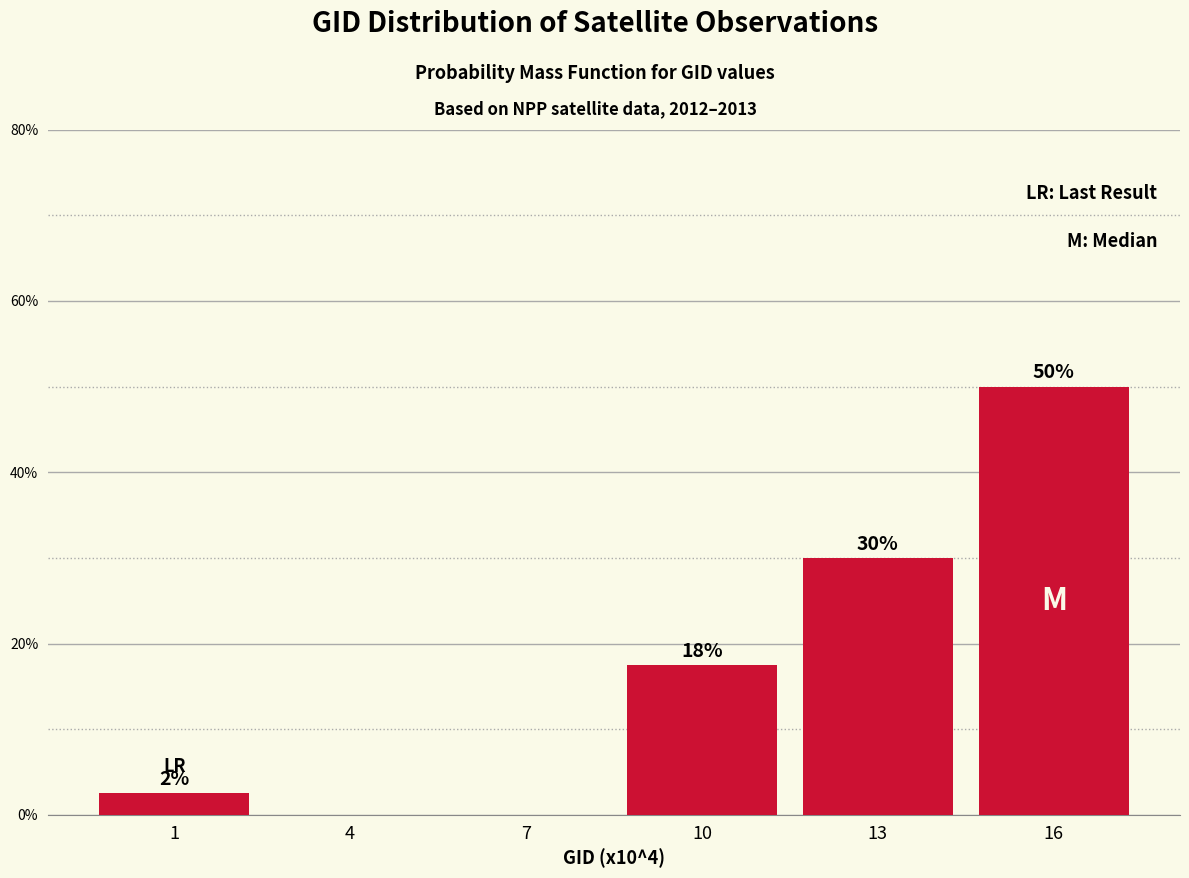

At which category does the chart reach its peak across all series?

16